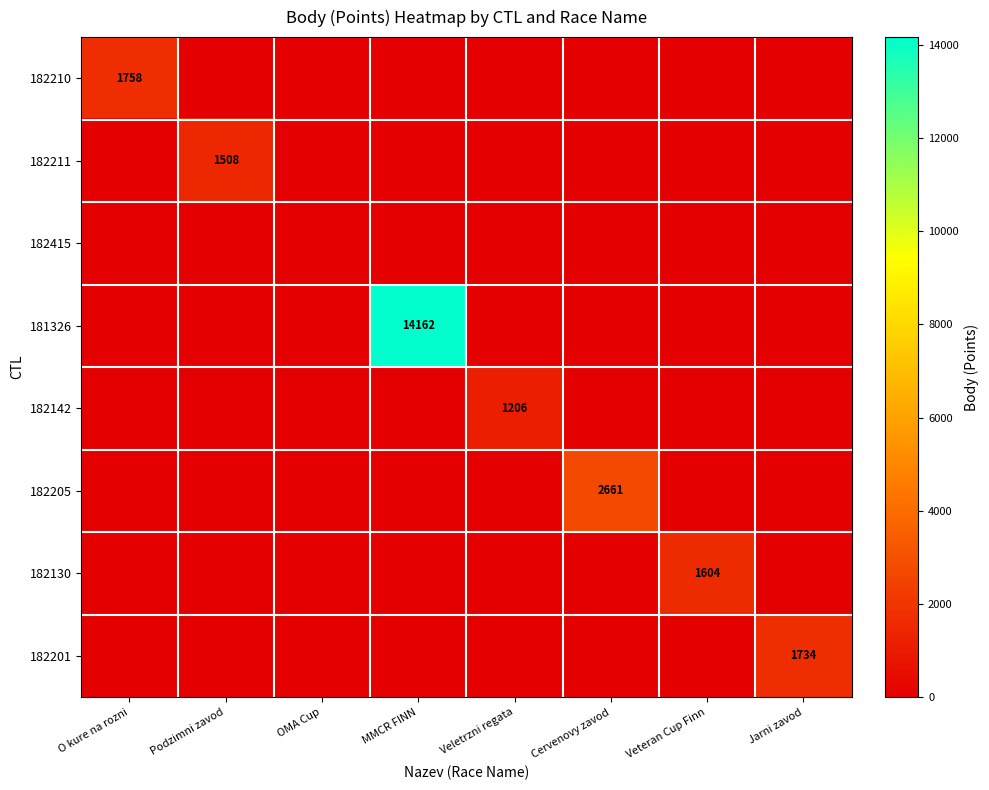

How many categories are shown in the chart?

8